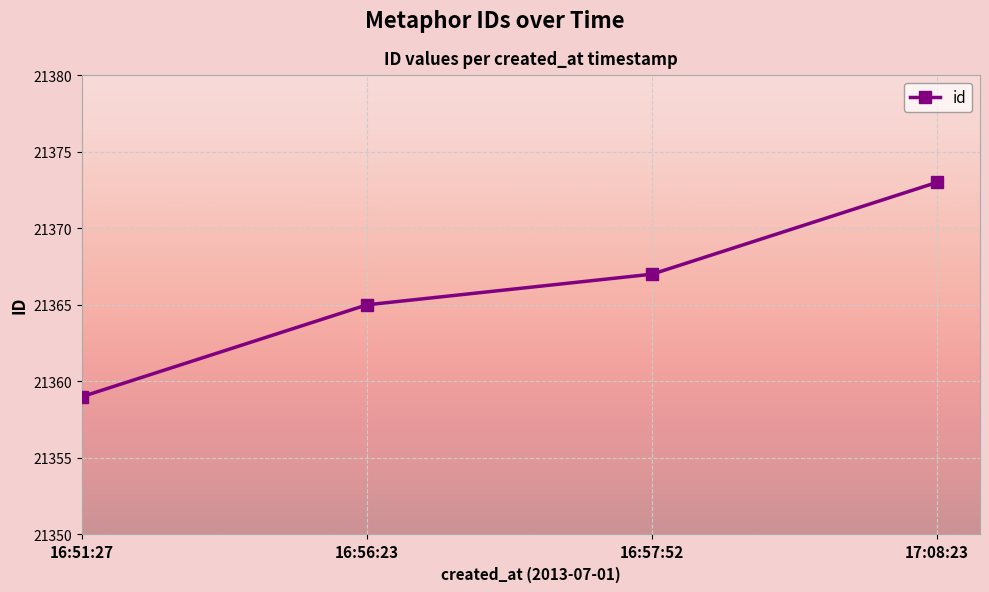

Reading right to left, what are all the values shown in this chart?

21373	21367	21365	21359